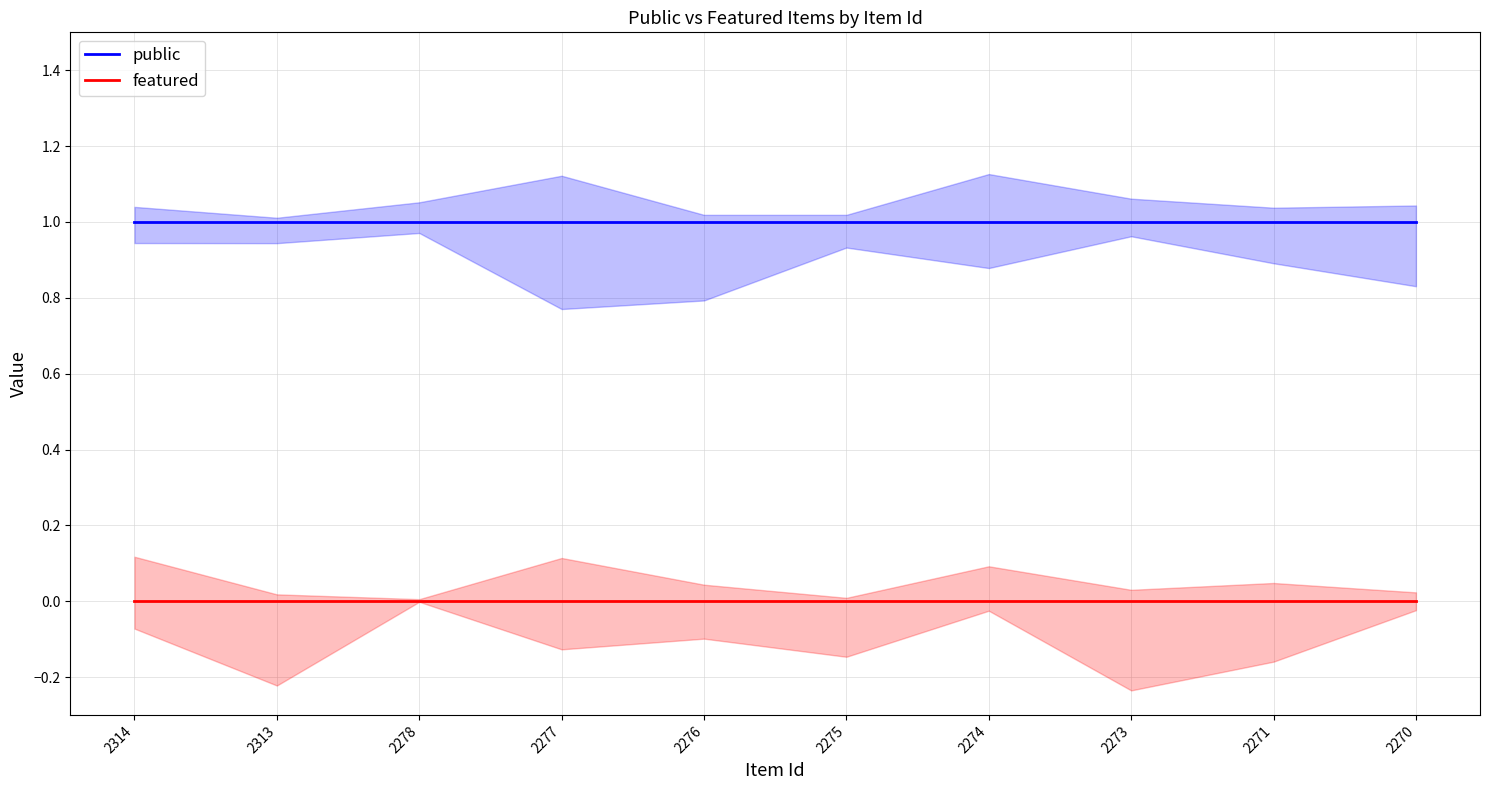

How many data points does each series have?

10